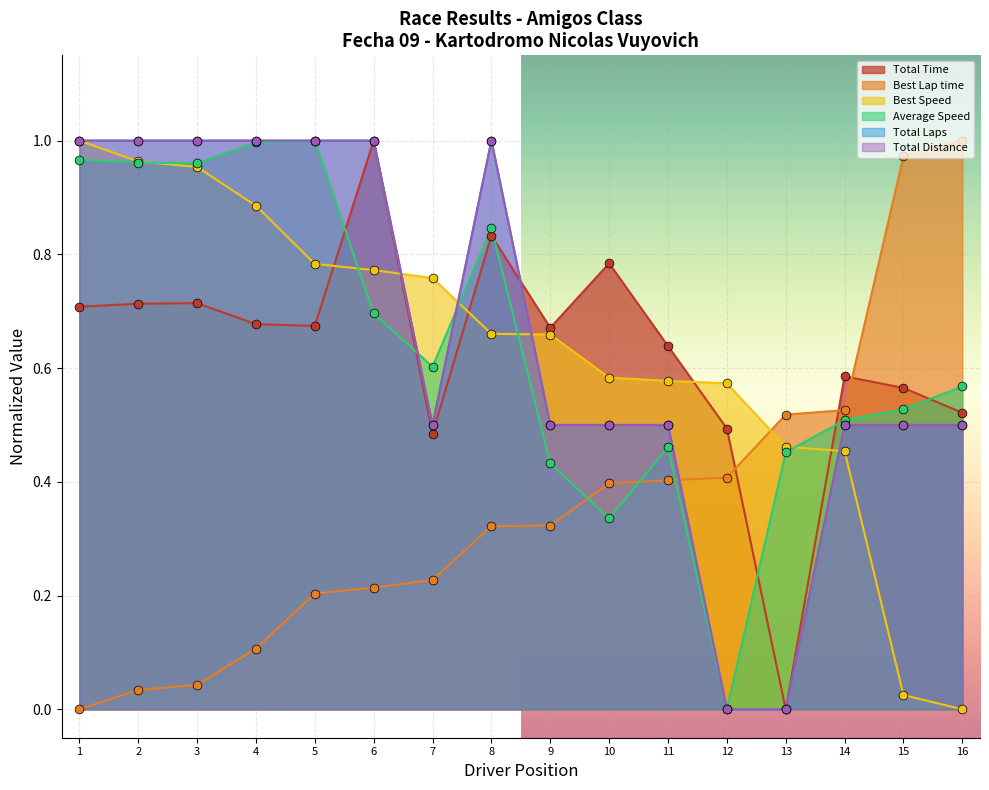

What are all the series names shown in the legend?

Total Time, Best Lap time, Best Speed, Average Speed, Total Laps, Total Distance